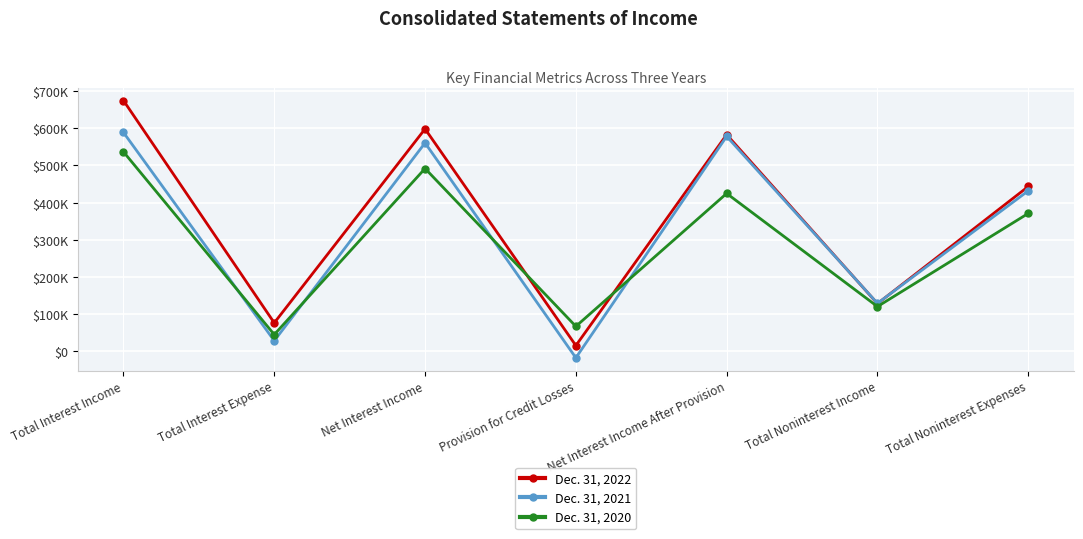

What are all the series names shown in the legend?

Dec. 31, 2022, Dec. 31, 2021, Dec. 31, 2020